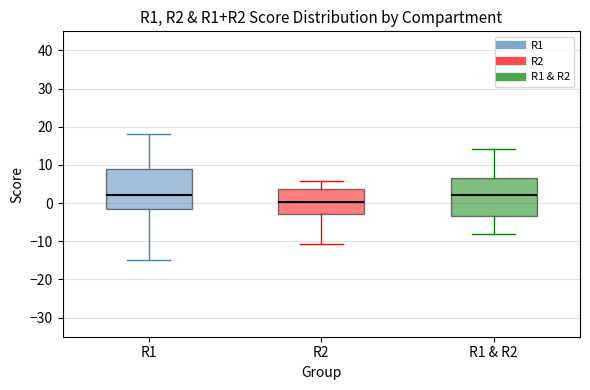

Where does the lower whisker of the box for R1 end on the y-axis? The values are not printed on the chart, so give them approximately, as read against the axis.

-15